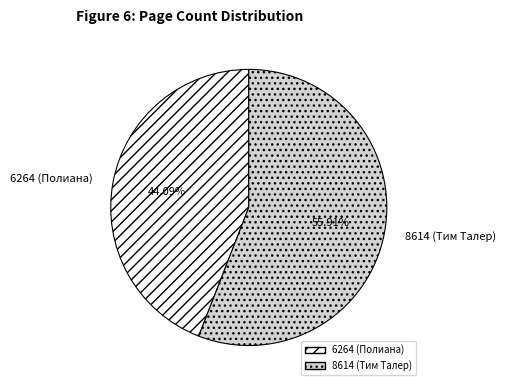

Does 8614 (Тим Талер) account for over 50% of the chart?

Yes